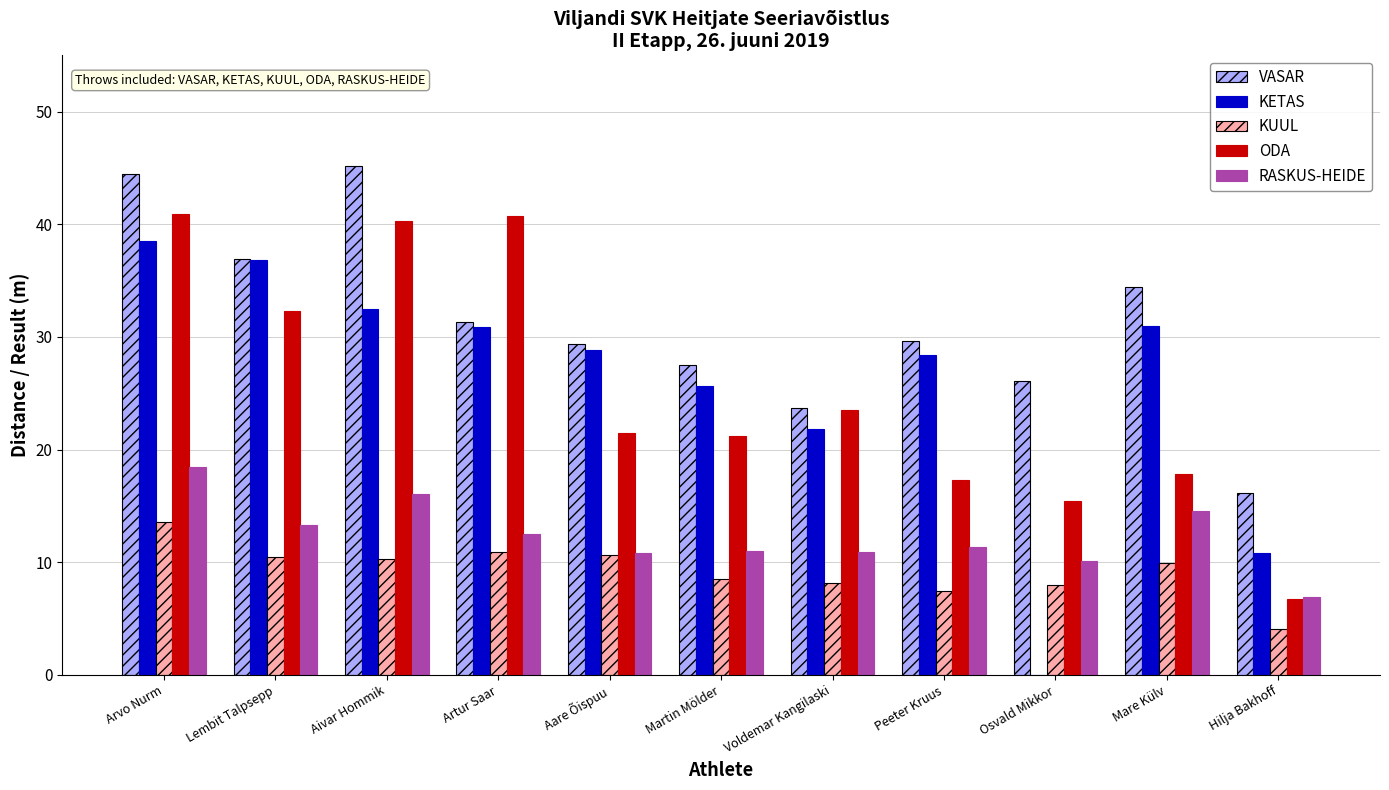

Read the VASAR value at Osvald Mikkor.

26.1